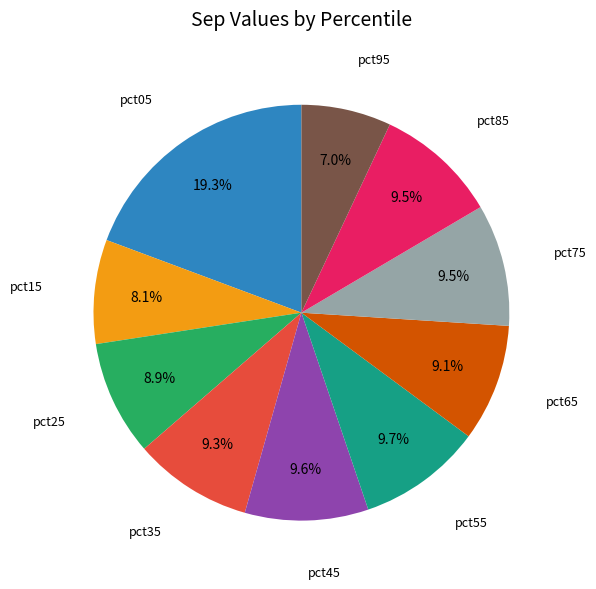

To the nearest percent, what is the difference between the largest and smallest slice percentages?

12%